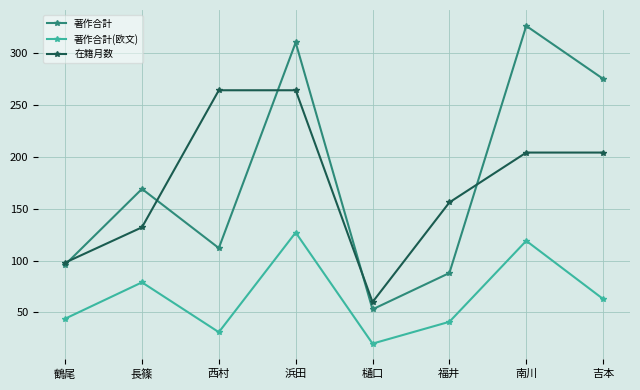

Reading left to right, transcribe all the data shown in this chart.

著作合計: 96	169	112	310	53	88	326	275
著作合計(欧文): 44	79	31	127	20	41	119	63
在籍月数: 98	132	264	264	60	156	204	204